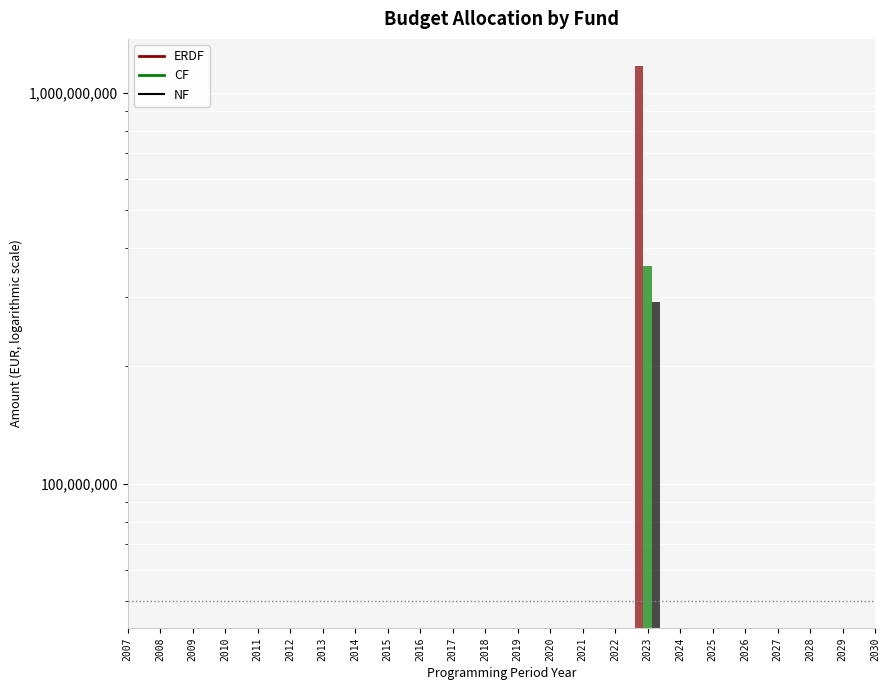

Does the chart contain stacked bars?

No